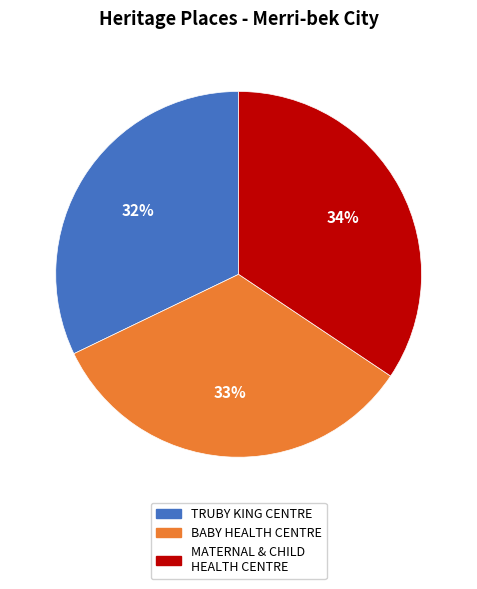

Approximately how many times larger is the value at BABY HEALTH CENTRE compared to TRUBY KING CENTRE?

1.0